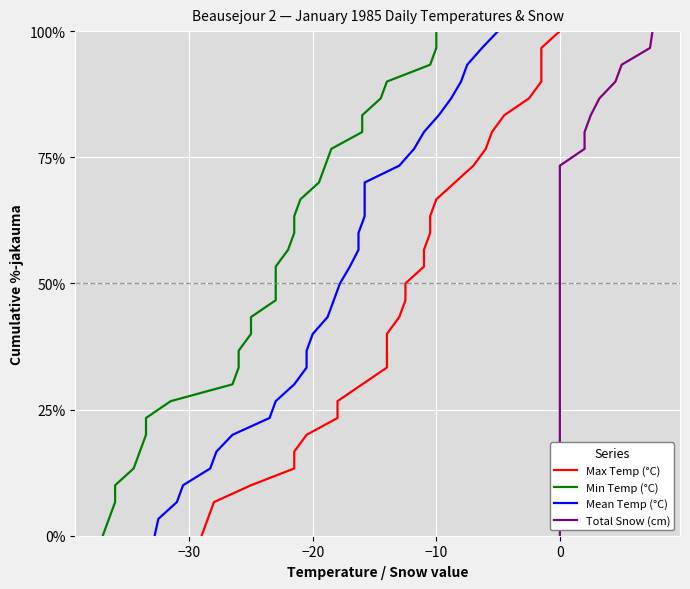

True or false: Min Temp (°C) and Total Snow (cm) intersect in this chart.

False